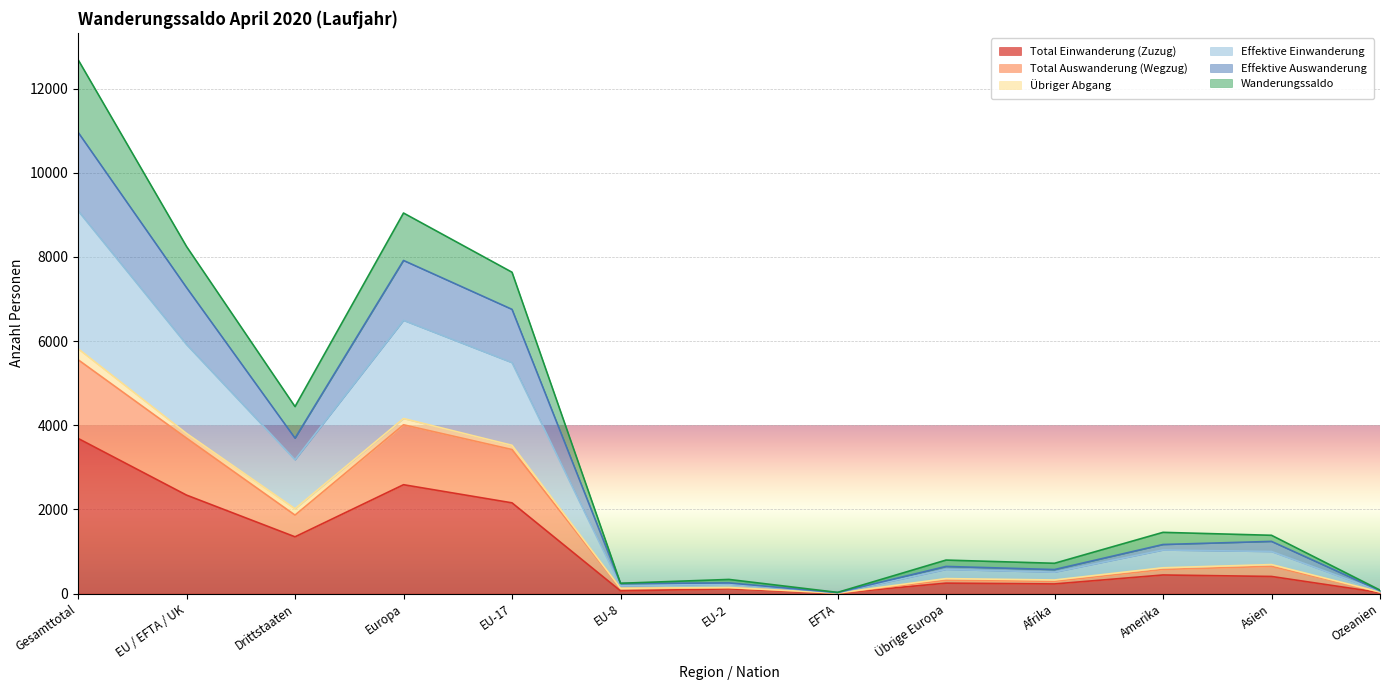

At which category is the sum across all series the highest?

Gesamttotal